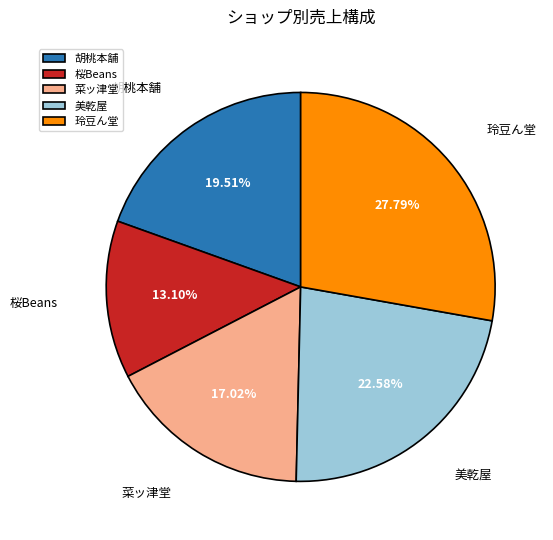

To the nearest percent, what percentage of the pie is 胡桃本舗?

20%